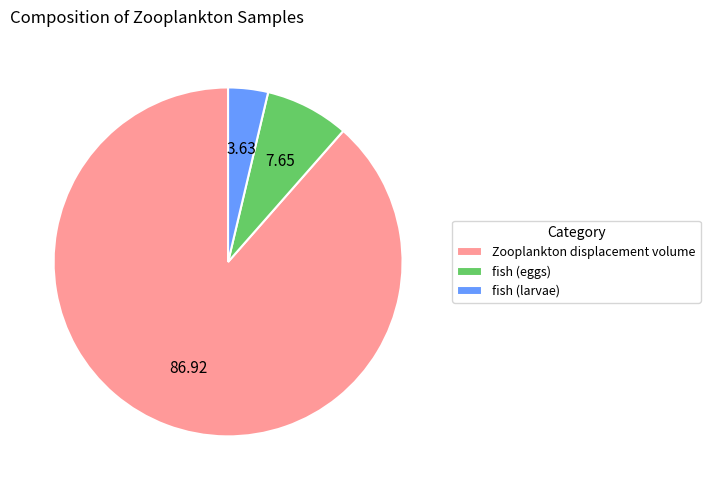

Count the number of slices in the pie.

3